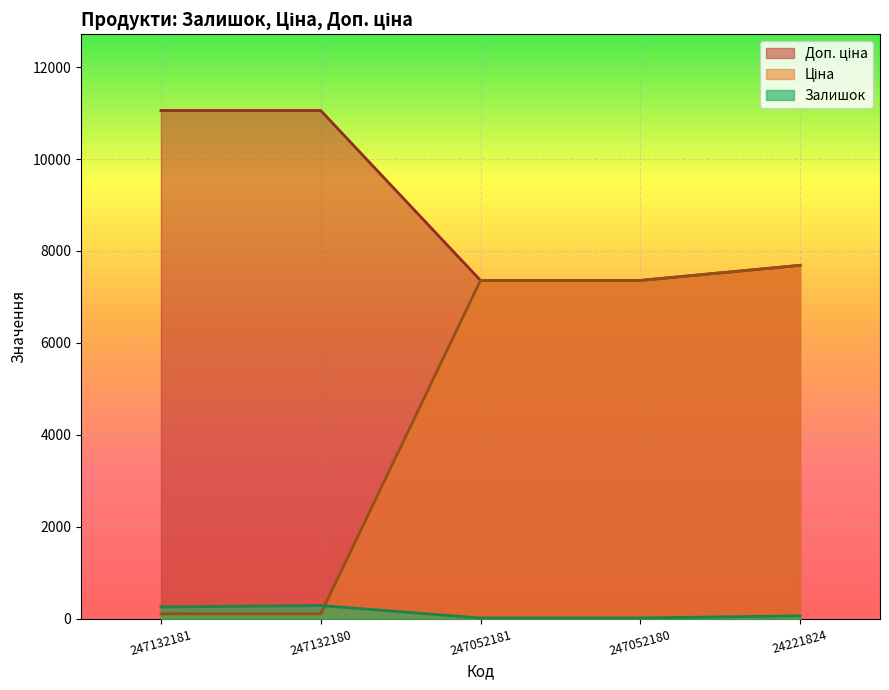

What is the maximum value shown in the chart?

11055.0